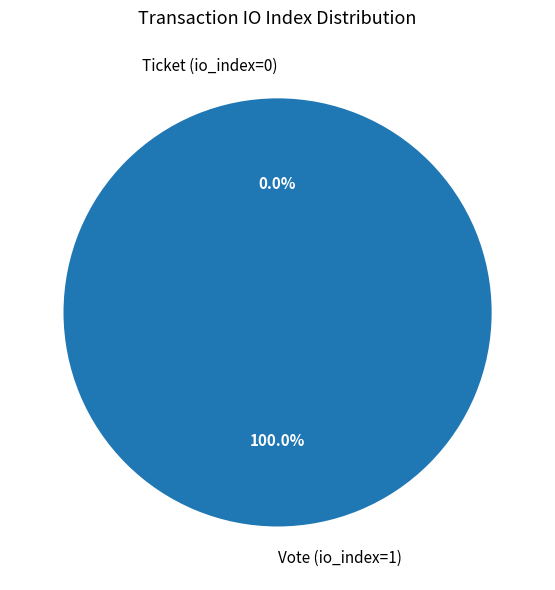

To the nearest percent, what percentage of the pie is Vote (io_index=1)?

100%